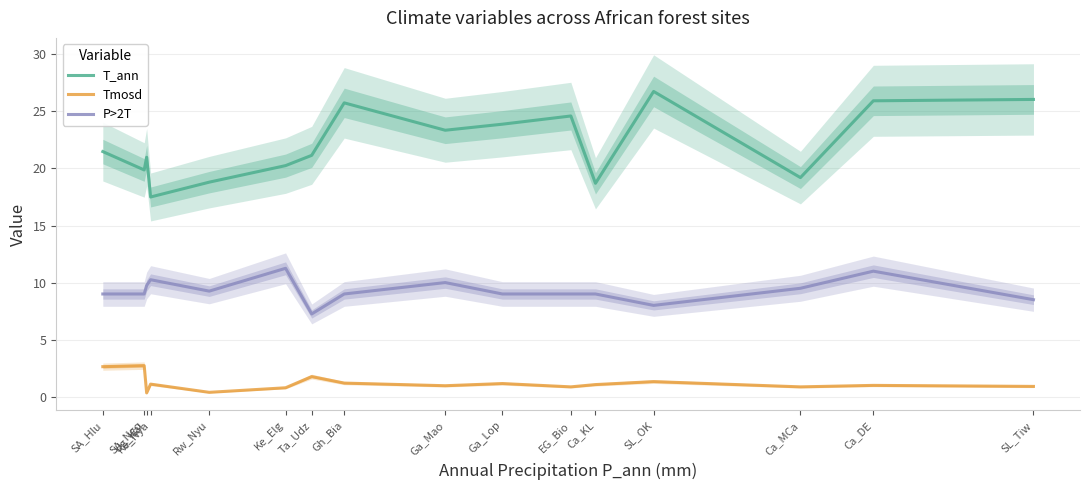

What are all the series names shown in the legend?

T_ann, Tmosd, P>2T